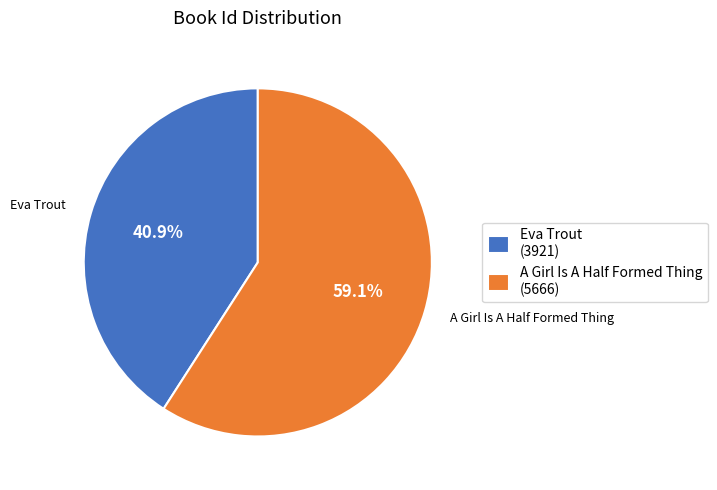

True or false: Eva Trout accounts for 31% of the total.

False